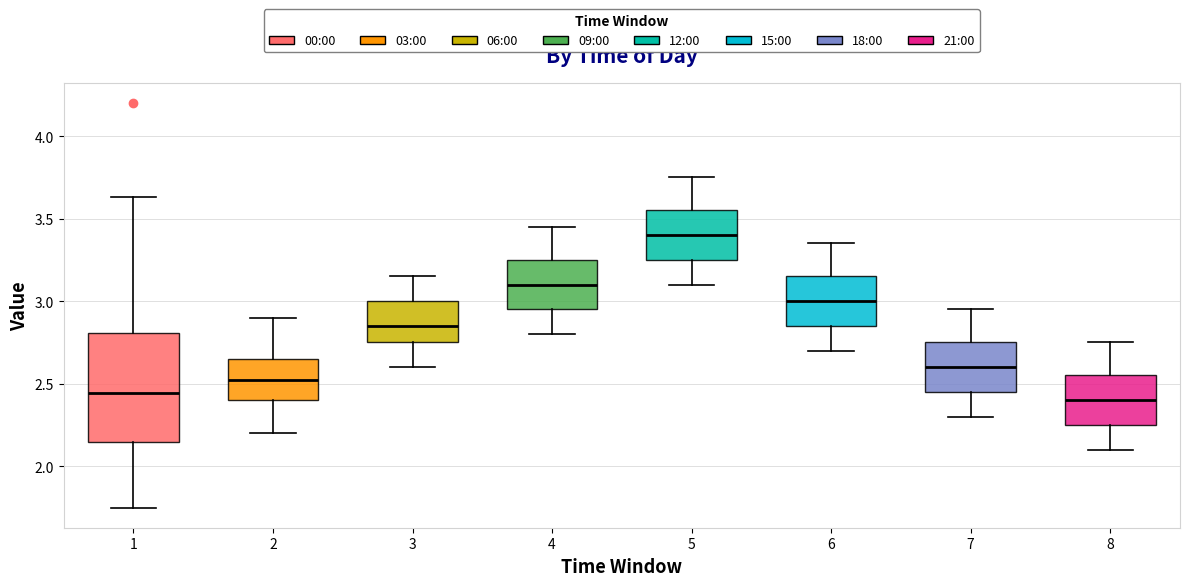

Which box has the highest median line?

5